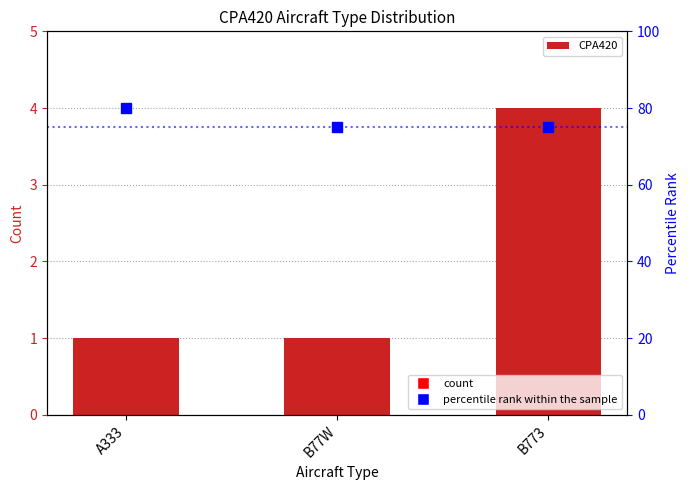

How many categories are shown in the chart?

3